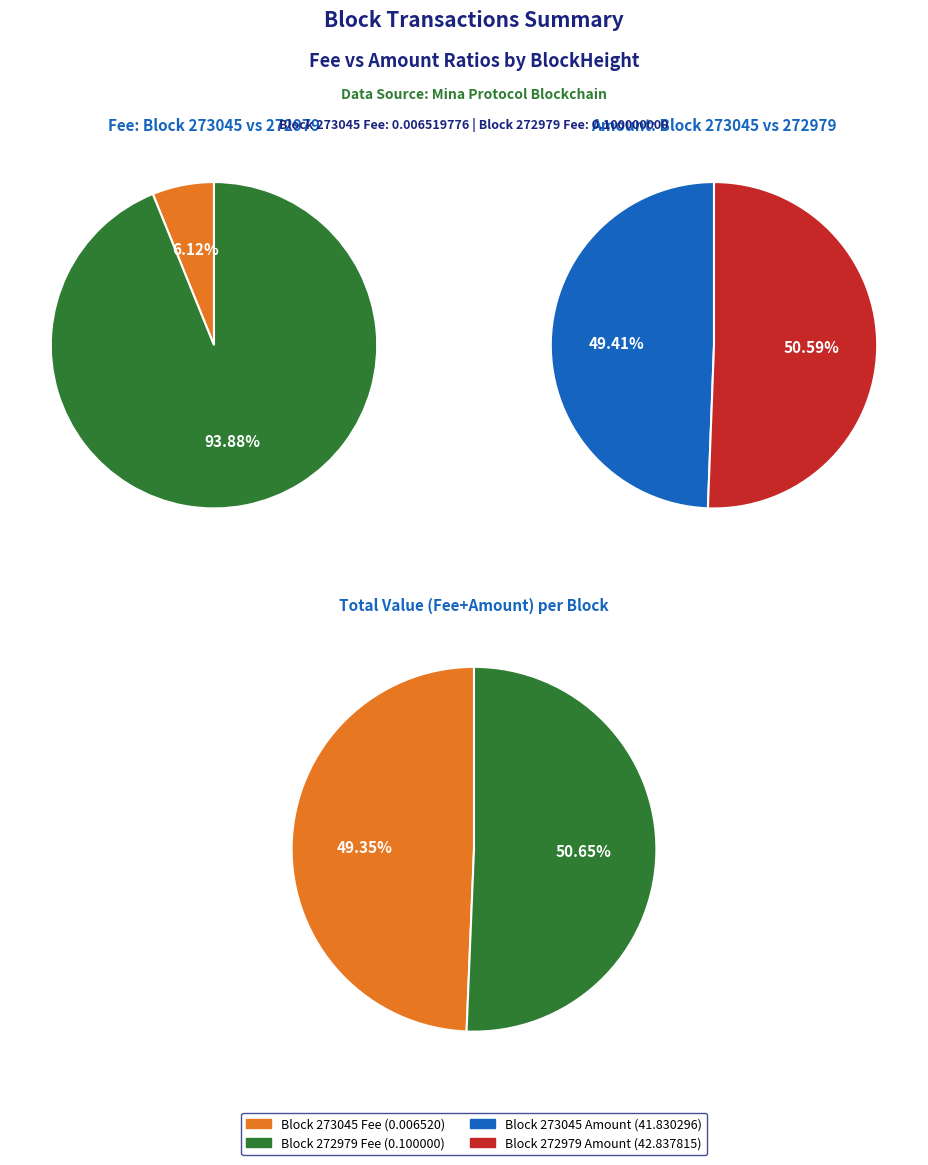

Count the number of slices in the pie.

2